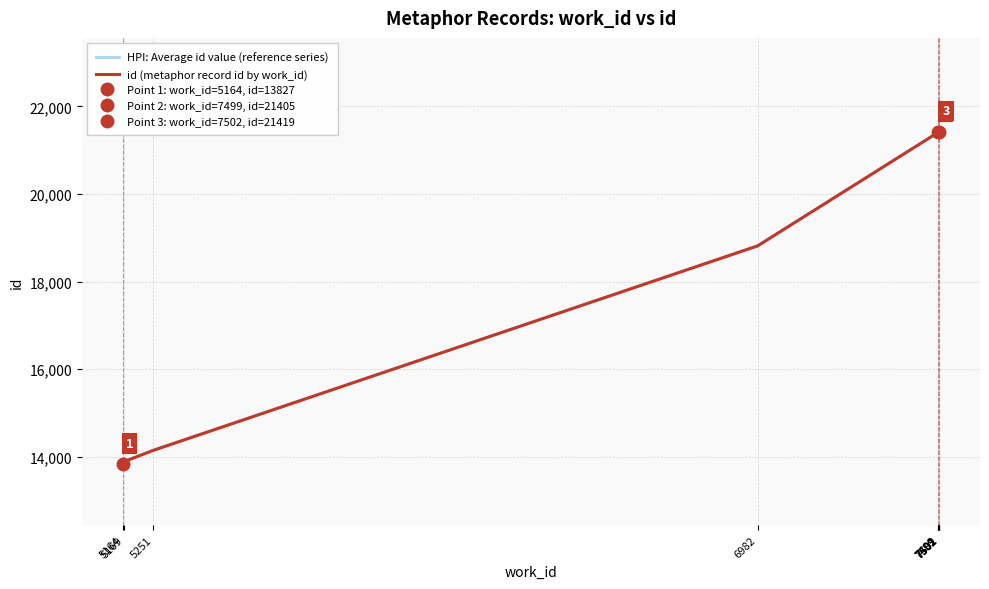

What is the difference between the id (metaphor record id by work_id) values at 5251 and 7499?

7260